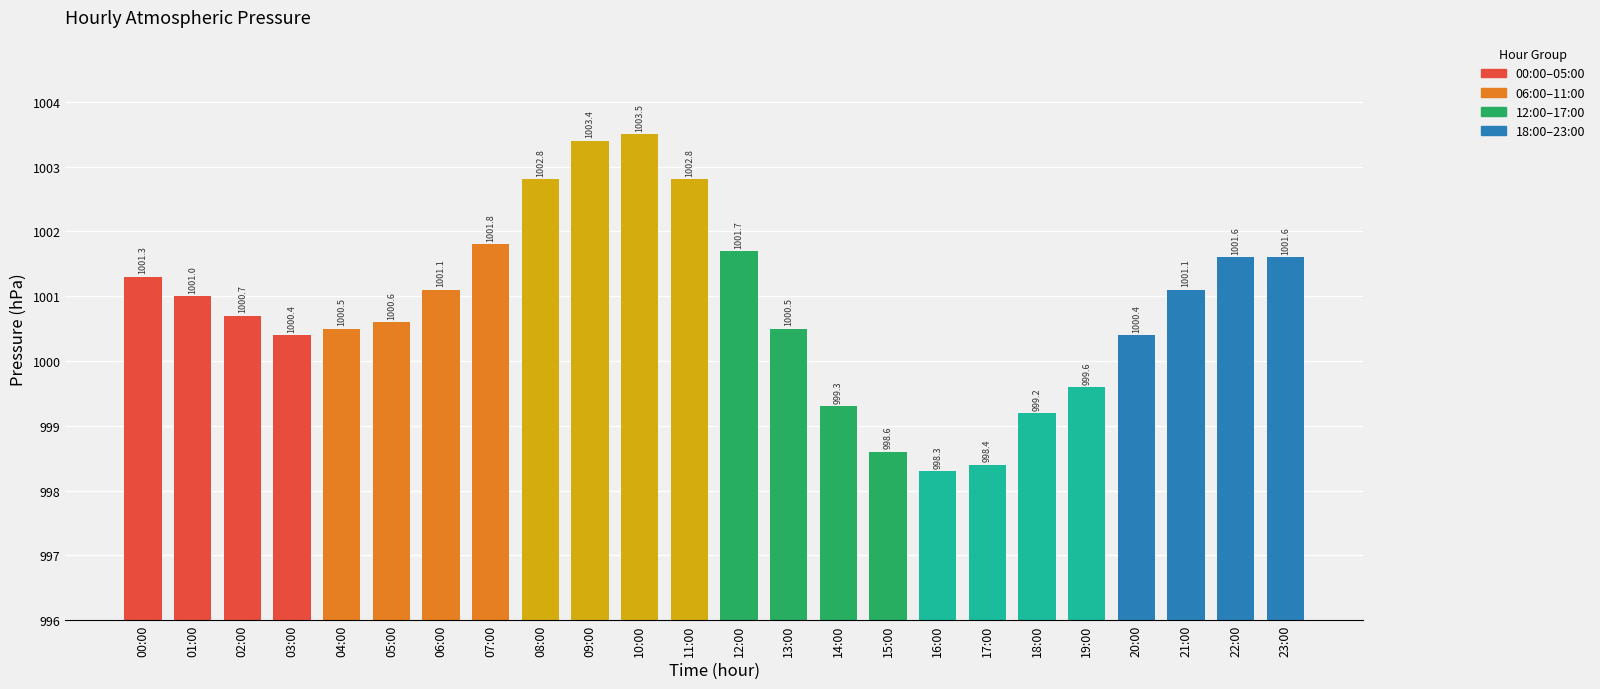

Does the chart contain any negative values?

No